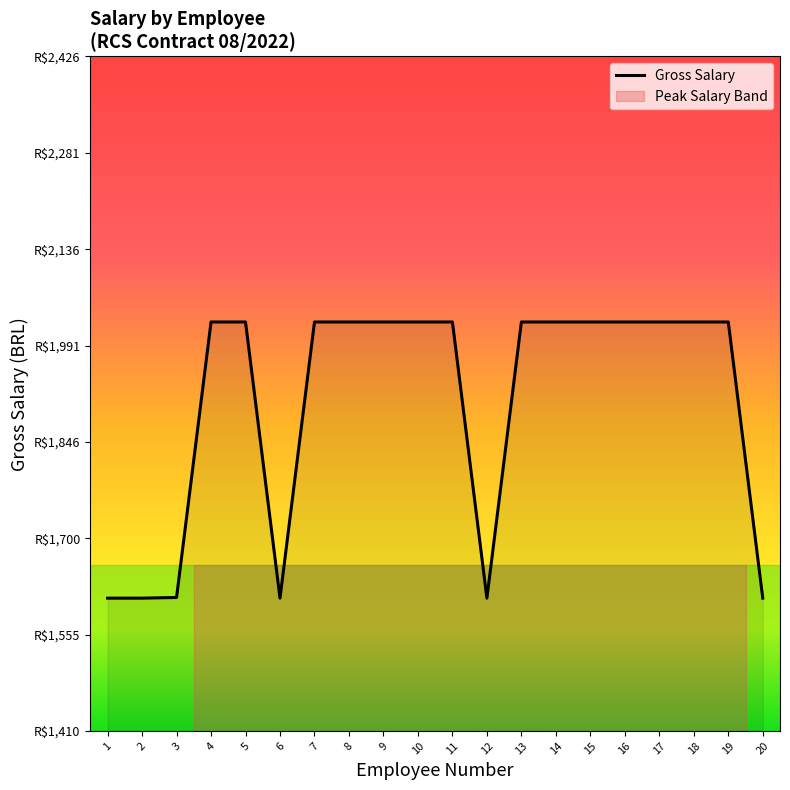

Reading left to right, what are all the values shown in this chart?

1=1610.1	2=1610.1	3=1611.1	4=2026.1	5=2026.1	6=1610.1	7=2026.1	8=2026.1	9=2026.1	10=2026.1	11=2026.1	12=1610.1	13=2026.1	14=2026.1	15=2026.1	16=2026.1	17=2026.1	18=2026.1	19=2026.1	20=1610.1